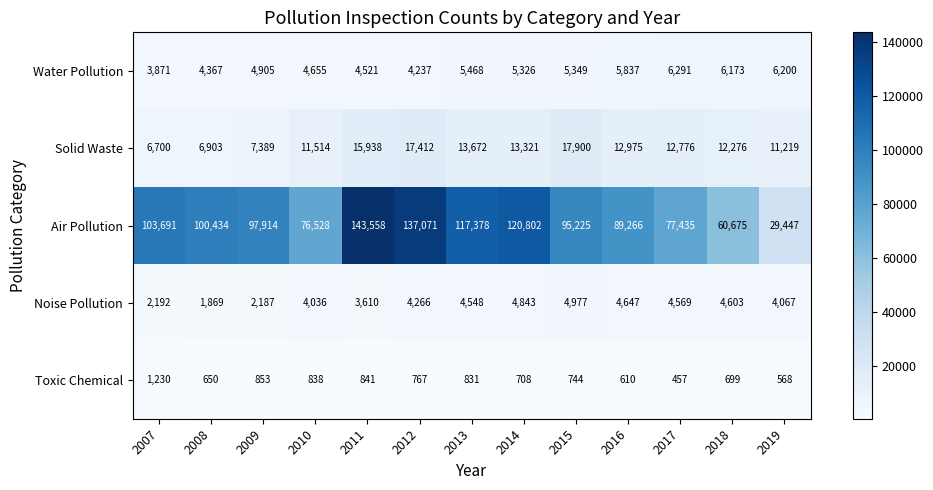

What is the sum of all Toxic Chemical values?

9796